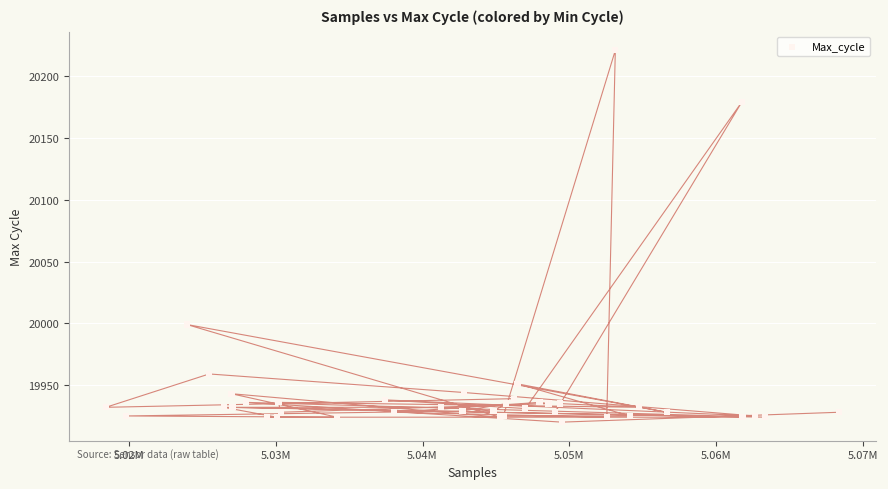

What Y value in the scatter plot is closest to 20070?

19999